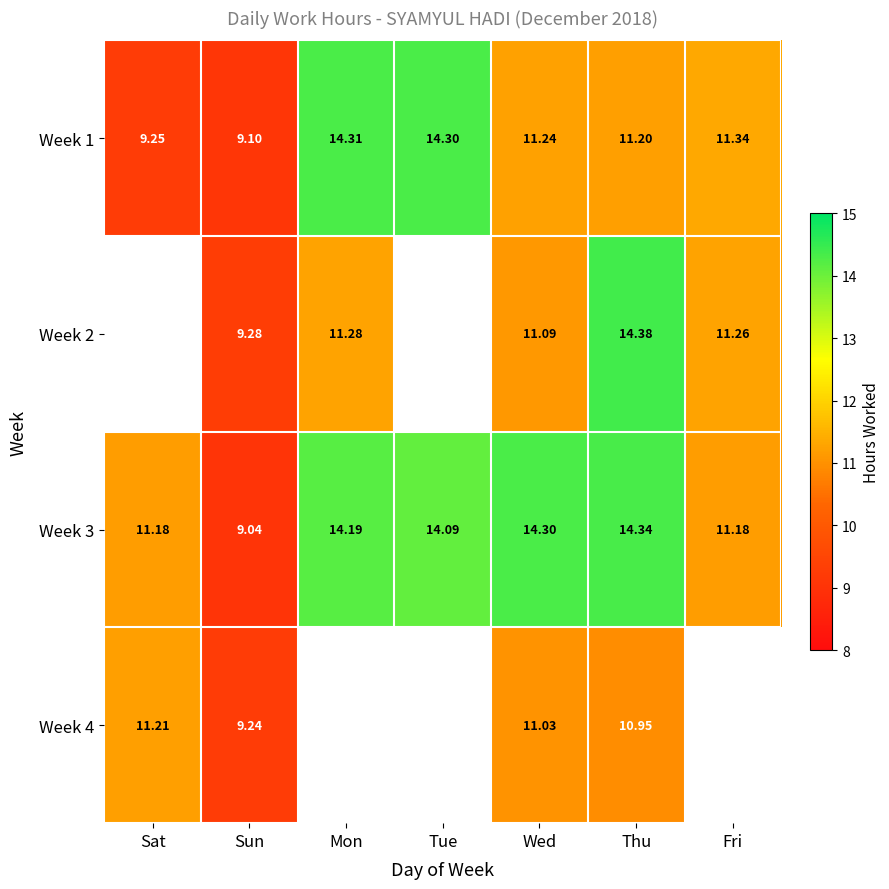

Read the Week 1 value at Wed.

11.2